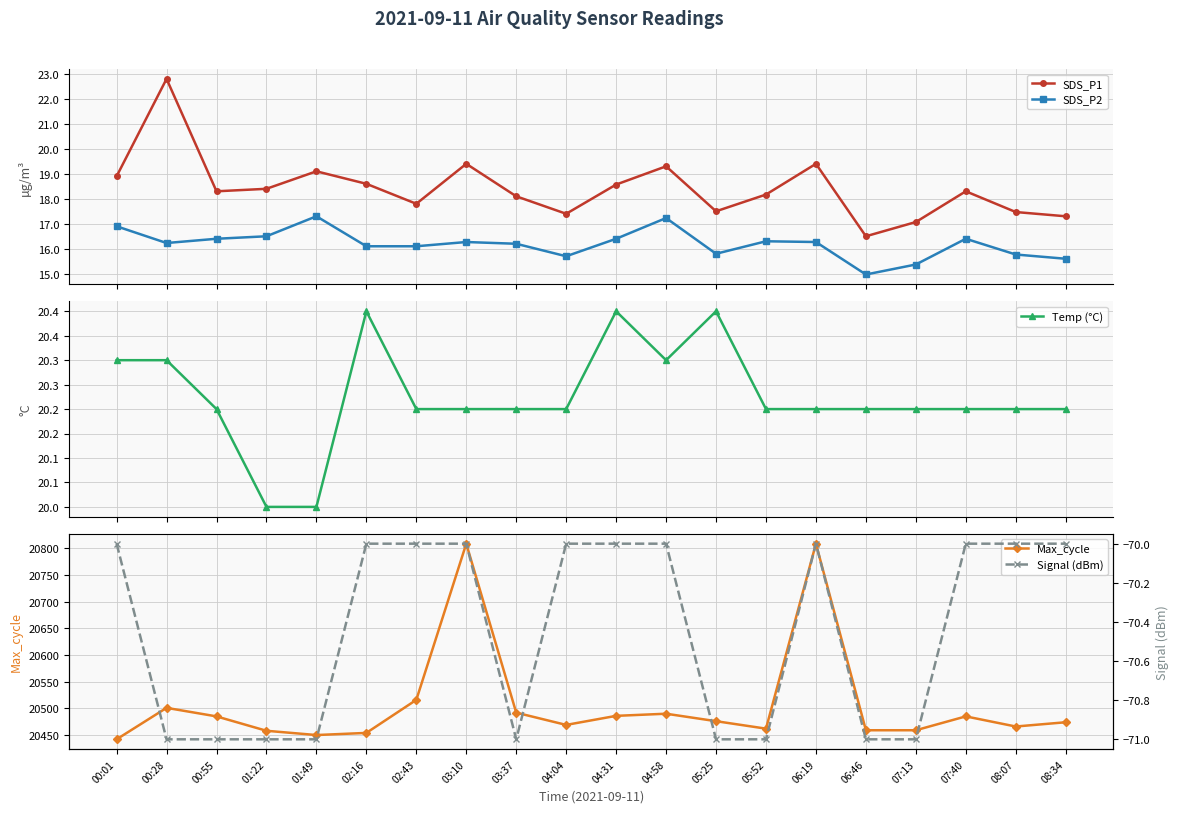

What position from the right is 02:43?

14